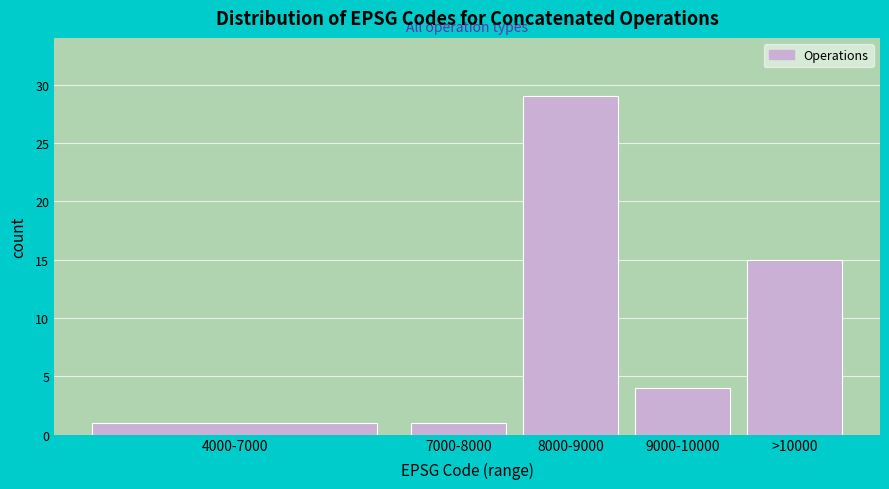

Reading right to left, list all the values displayed in this chart.

15	4	29	1	1